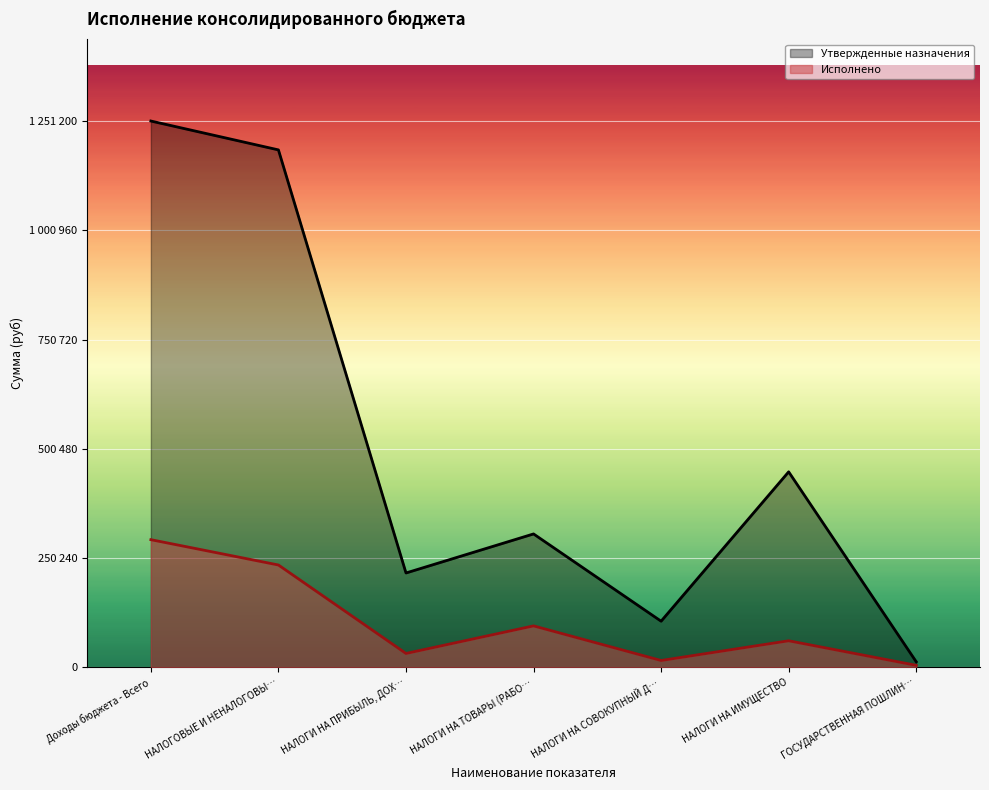

What position from the left is НАЛОГИ НА ТОВАРЫ (РАБО…?

4